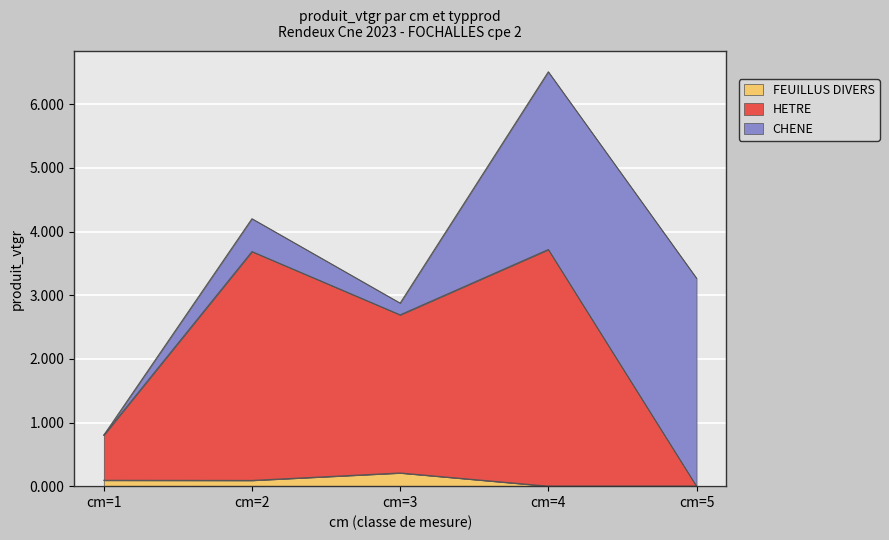

True or false: HETRE and FEUILLUS DIVERS intersect in this chart.

False